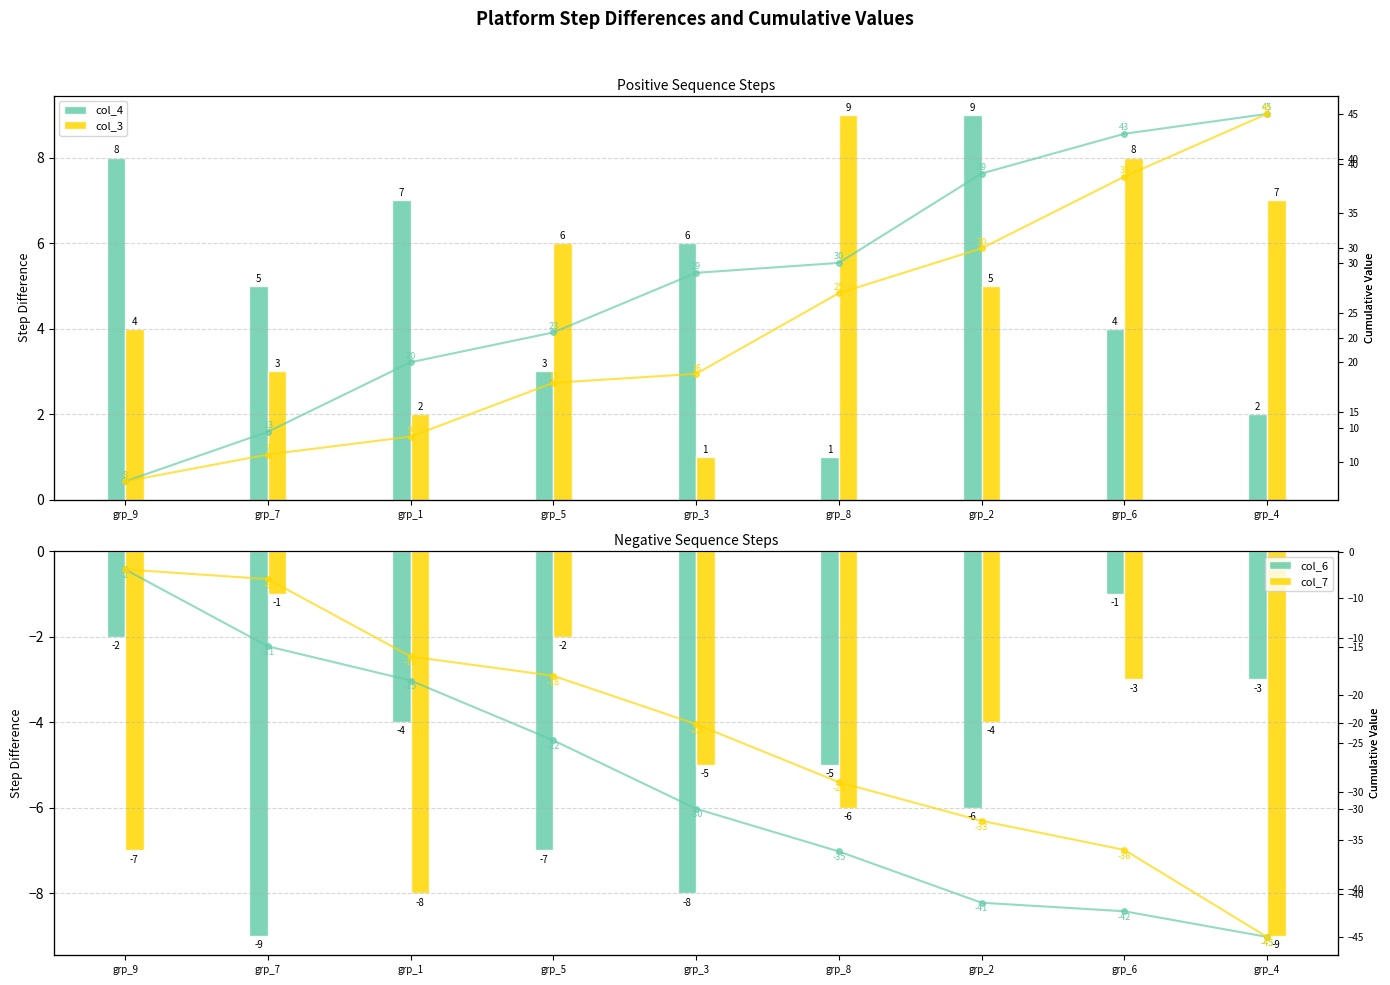

At grp_6, list the series in order from largest to smallest.

col_3, col_4, col_6, col_7